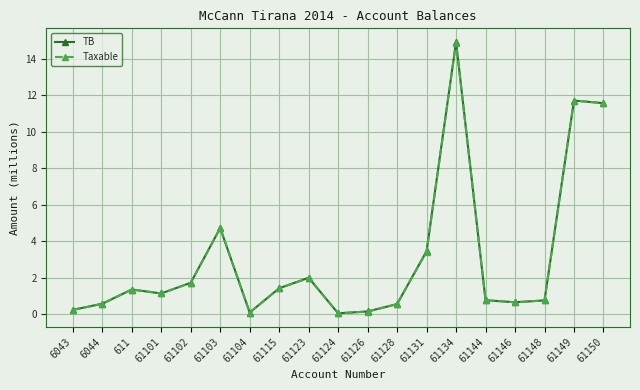

What is the sum of all Taxable values?

58.0